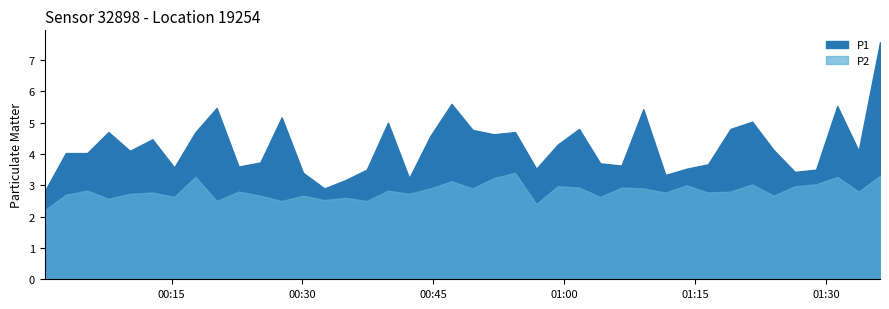

Reading right to left, what are all the values shown in this chart?

P1: 7.6	4.1	5.5	3.5	3.4	4.1	5.0	4.8	3.7	3.5	3.3	5.4	3.6	3.7	4.8	4.3	3.5	4.7	4.6	4.8	5.6	4.6	3.2	5.0	3.5	3.2	2.9	3.4	5.2	3.7	3.6	5.5	4.7	3.6	4.5	4.1	4.7	4.0	4.0	2.8
P2: 3.3	2.8	3.3	3.0	3.0	2.7	3.0	2.8	2.8	3.0	2.8	2.9	2.9	2.6	2.9	3.0	2.4	3.4	3.2	2.9	3.1	2.9	2.7	2.8	2.5	2.6	2.5	2.7	2.5	2.7	2.8	2.5	3.3	2.6	2.8	2.7	2.6	2.8	2.7	2.2